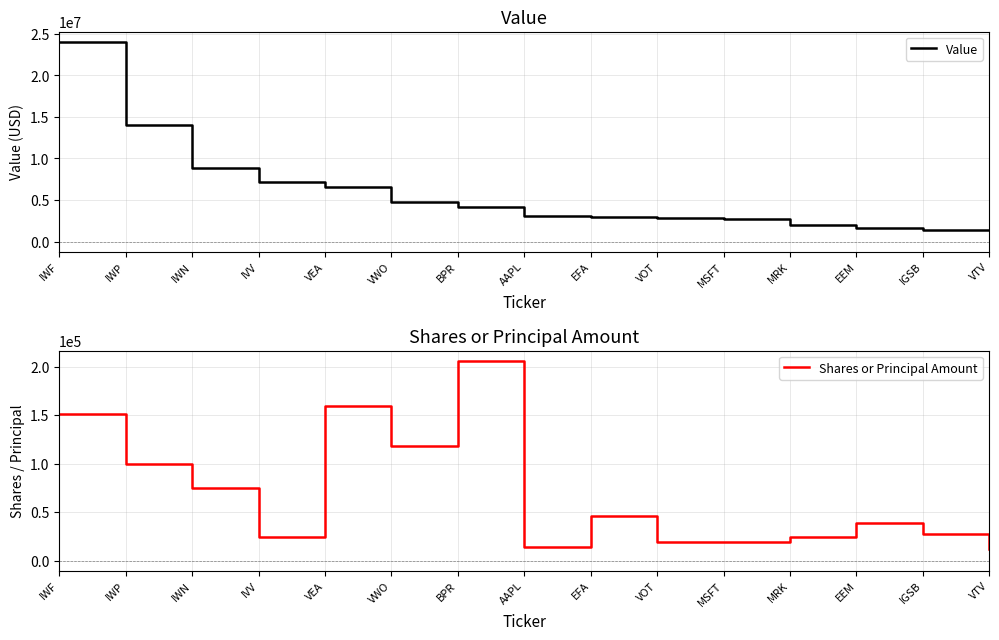

True or false: Value has more than 1 points higher than both neighbors.

False